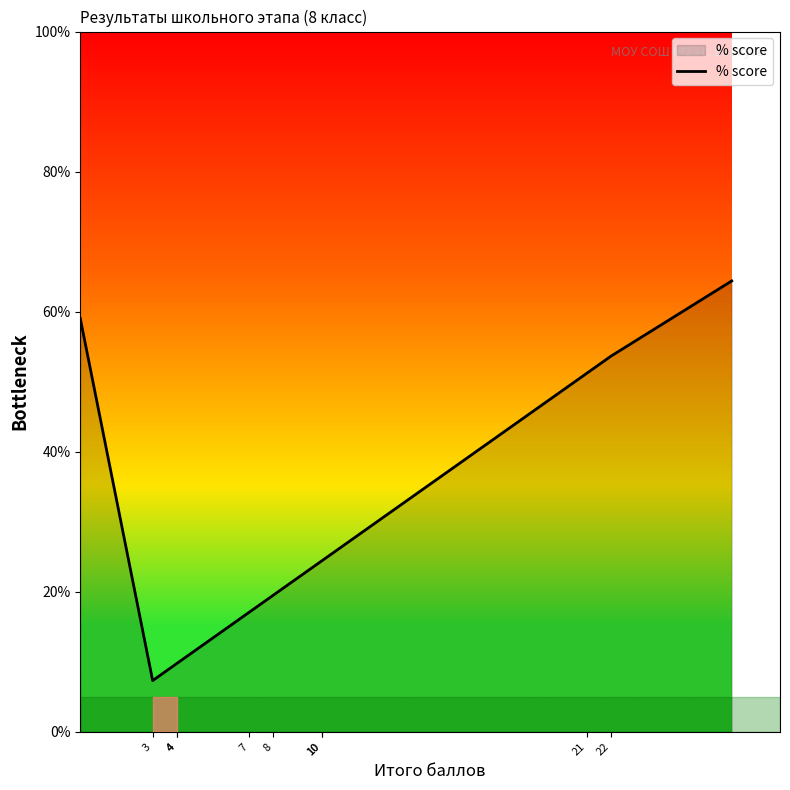

How many data points does each series have?

11